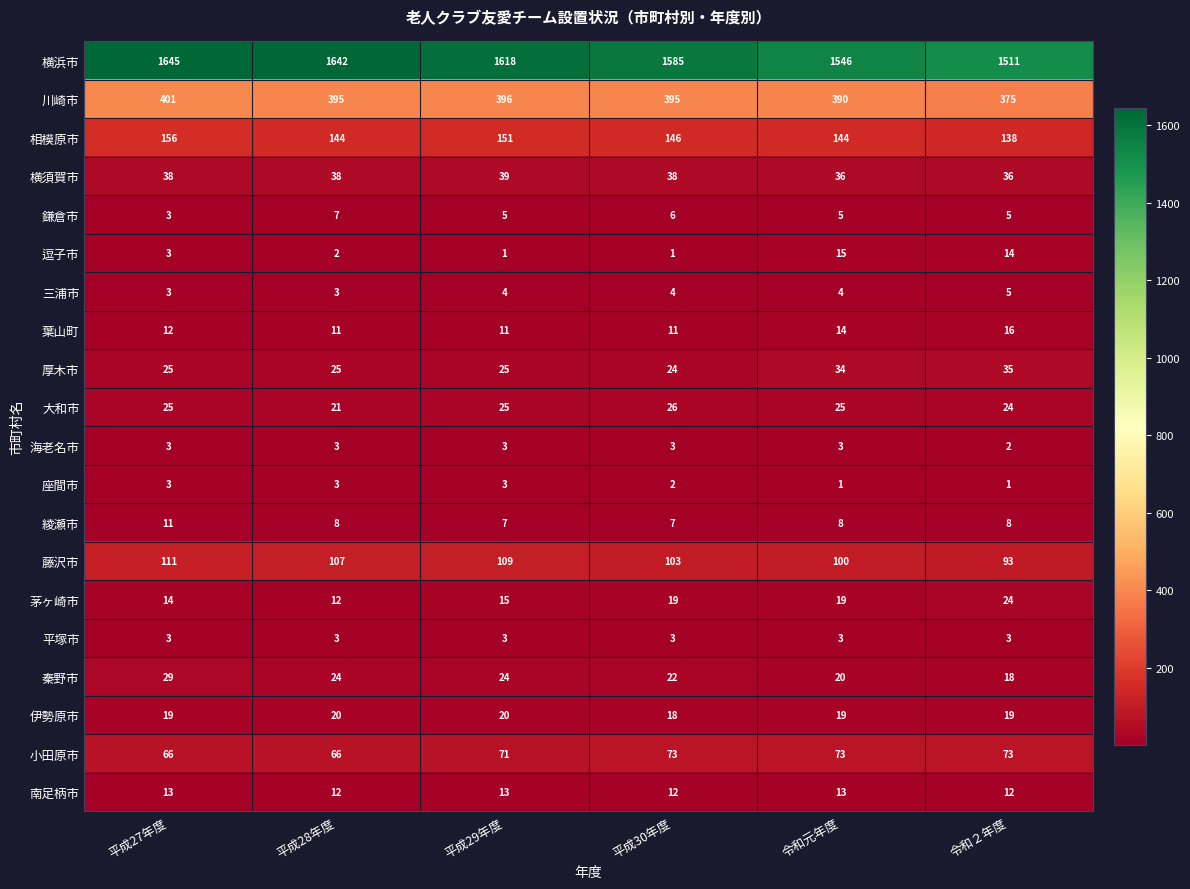

The 大和市 series shows 24 at 令和２年度. True or false?

True